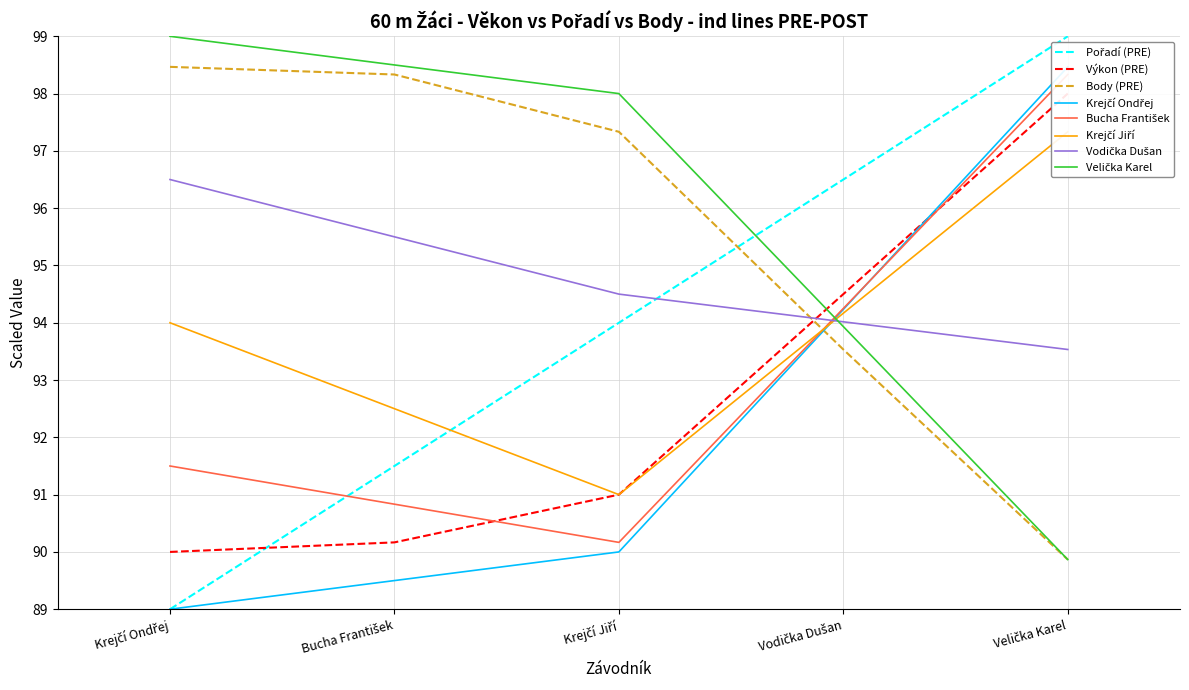

What is the difference between the maximum and minimum values in the Body series?

8.6